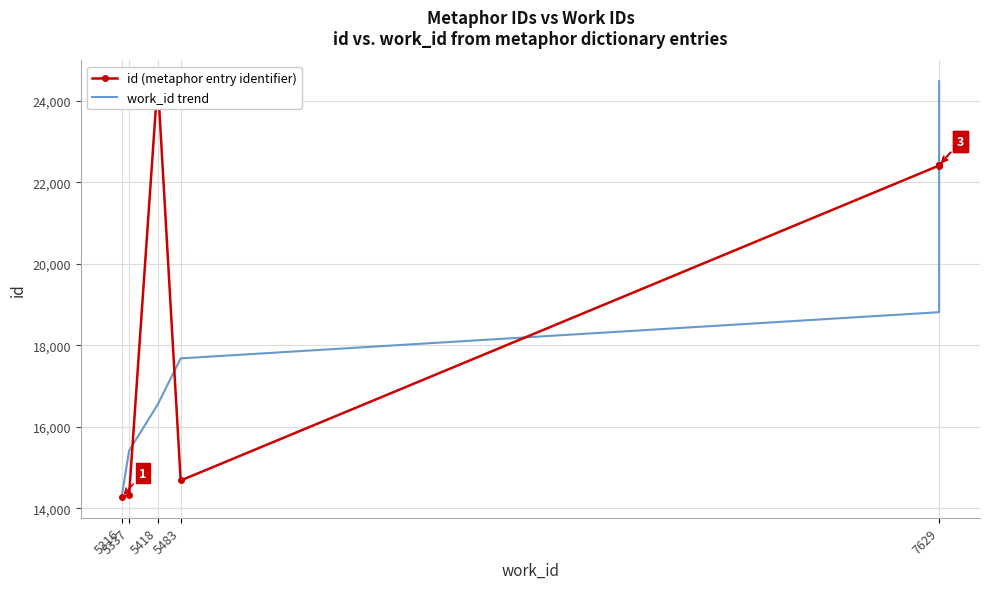

What is the difference between the id (metaphor entry identifier) values at 5337 and 5483?

362.0